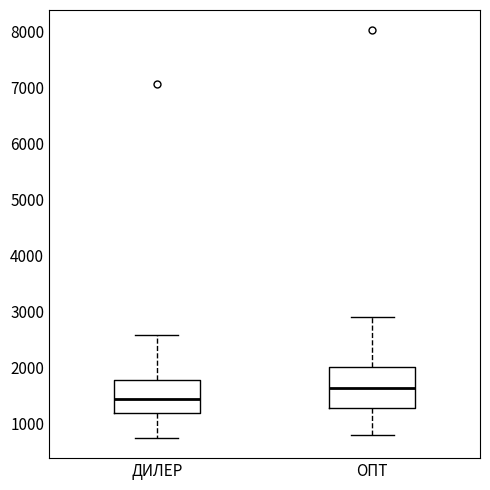

Reading left to right, transcribe this box plot: for each box, give where its median line is, the range the box spans, and where its two whiskers end, as read against the y-axis. The values are not printed on the chart, so give them approximately, as read against the axis.

ДИЛЕР: median 1400, box 1200 to 1800, whiskers 700 to 2600
ОПТ: median 1600, box 1300 to 2000, whiskers 800 to 2900